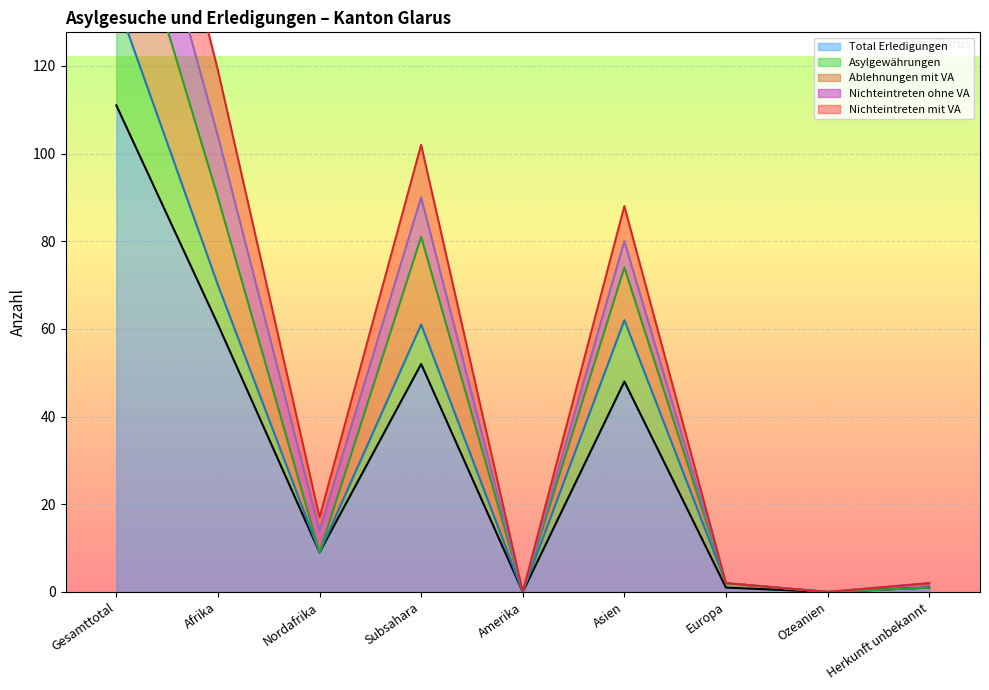

Which series has the largest range (max minus min)?

Ablehnungen mit VA